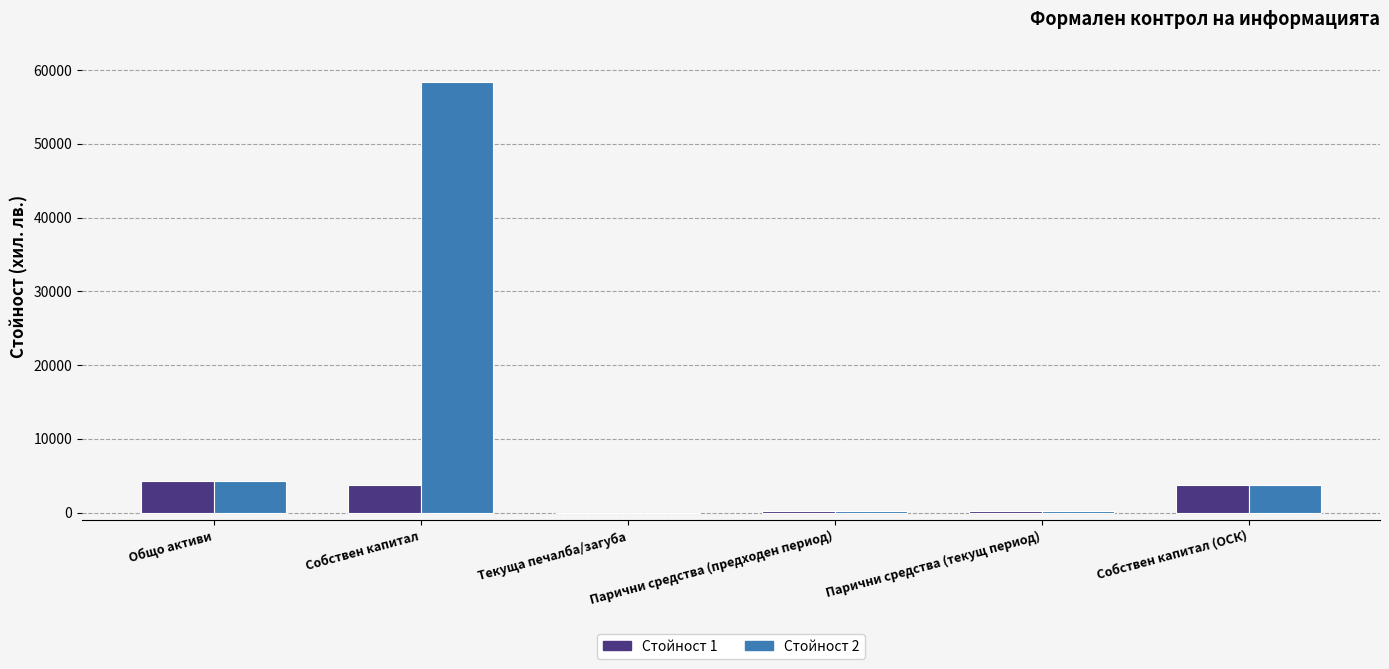

True or false: Стойност 2 has a value of 3682 at Собствен капитал (ОСК).

True